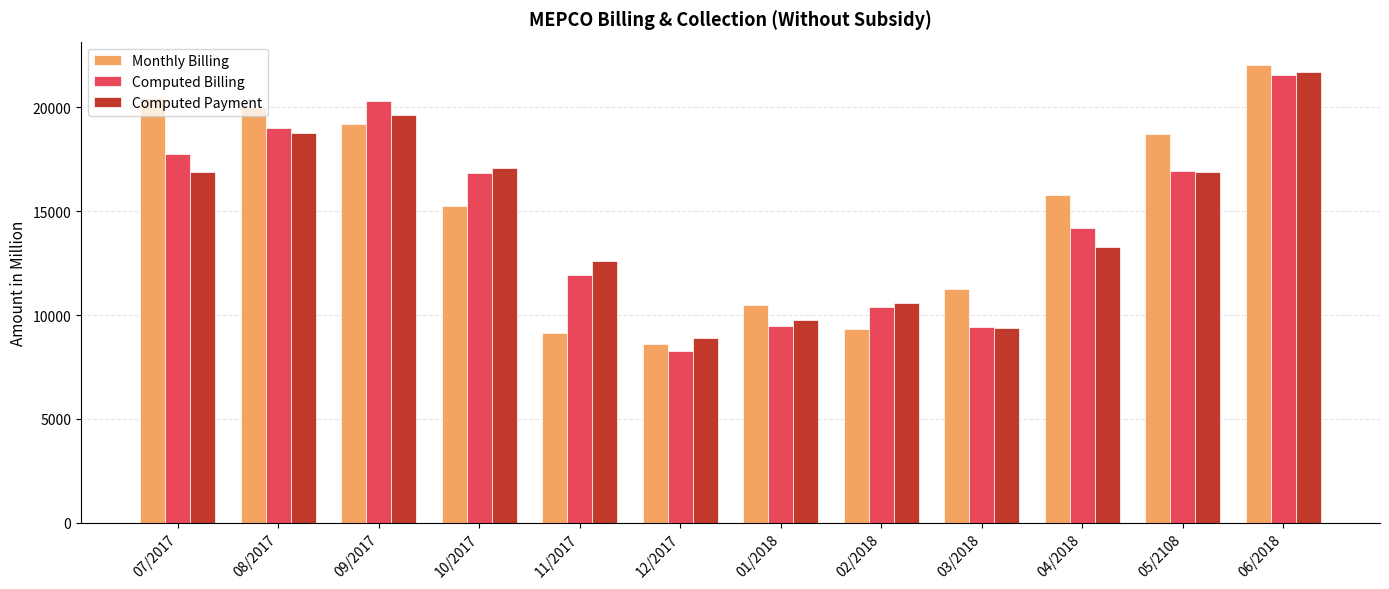

Read the Computed Billing value at 01/2018.

9448.8